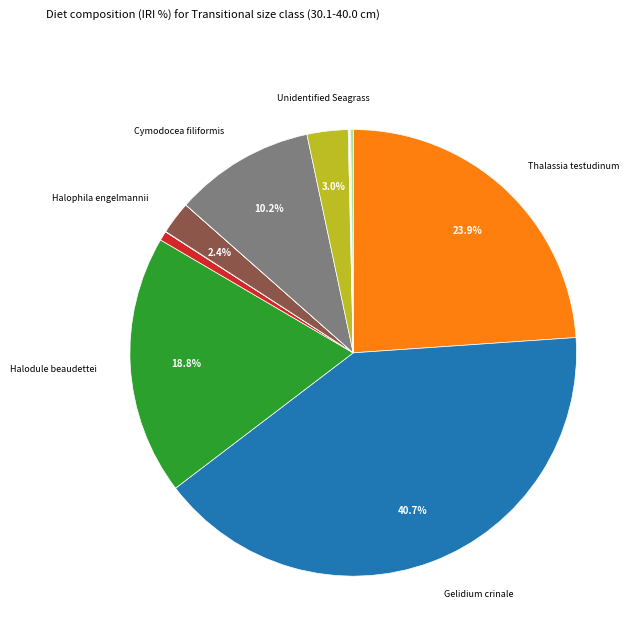

Is there any slice that represents more than half of the pie?

No